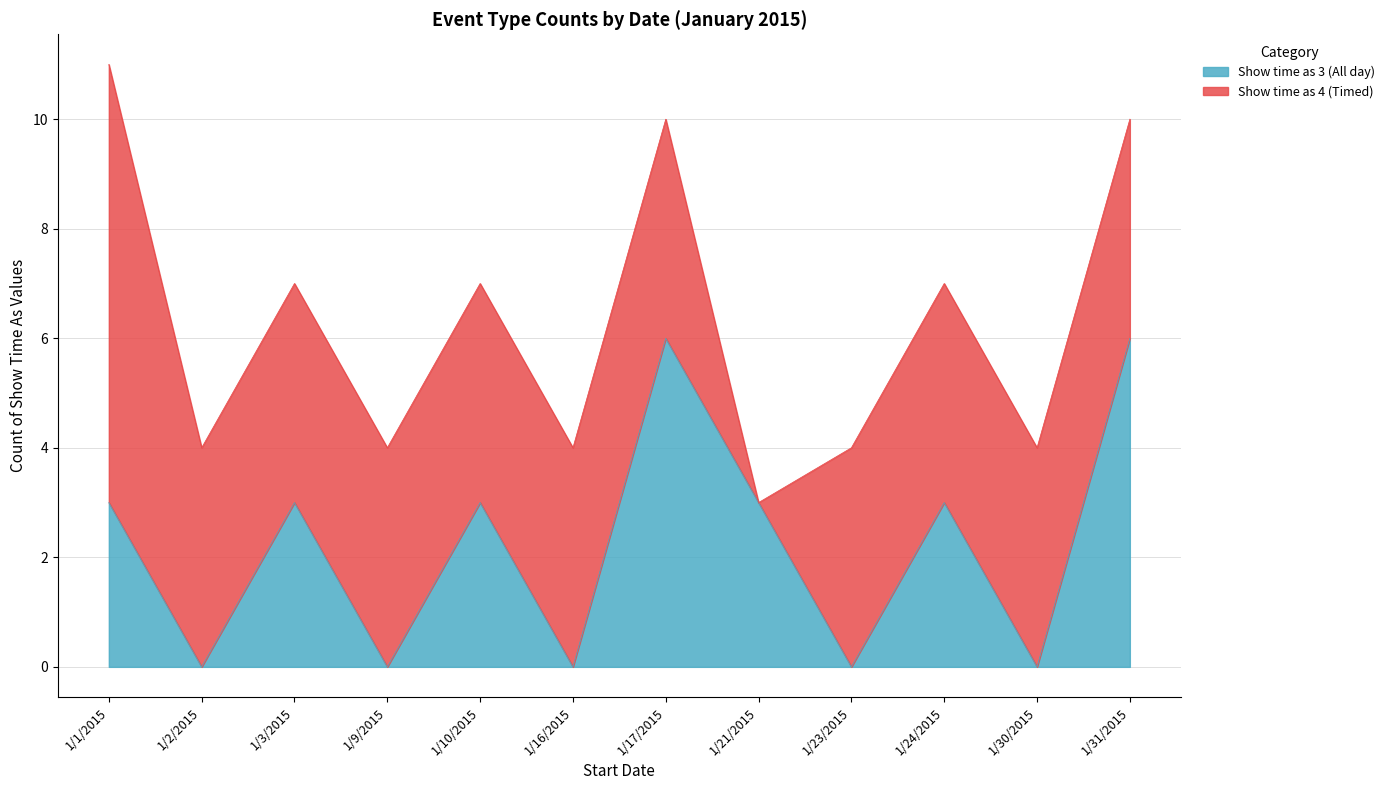

Does the chart have visible grid lines?

Yes